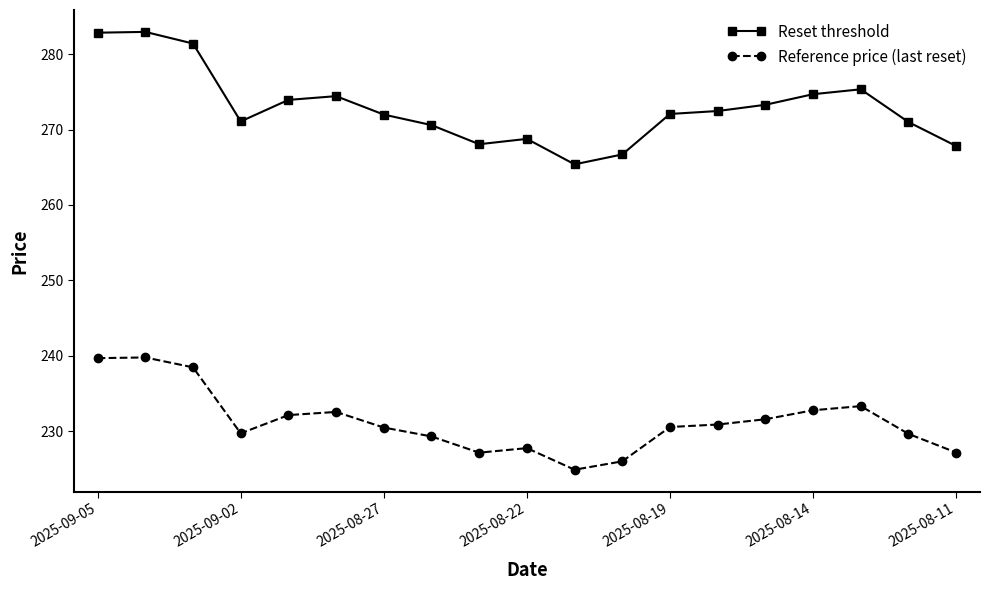

How many series are shown in this chart?

2